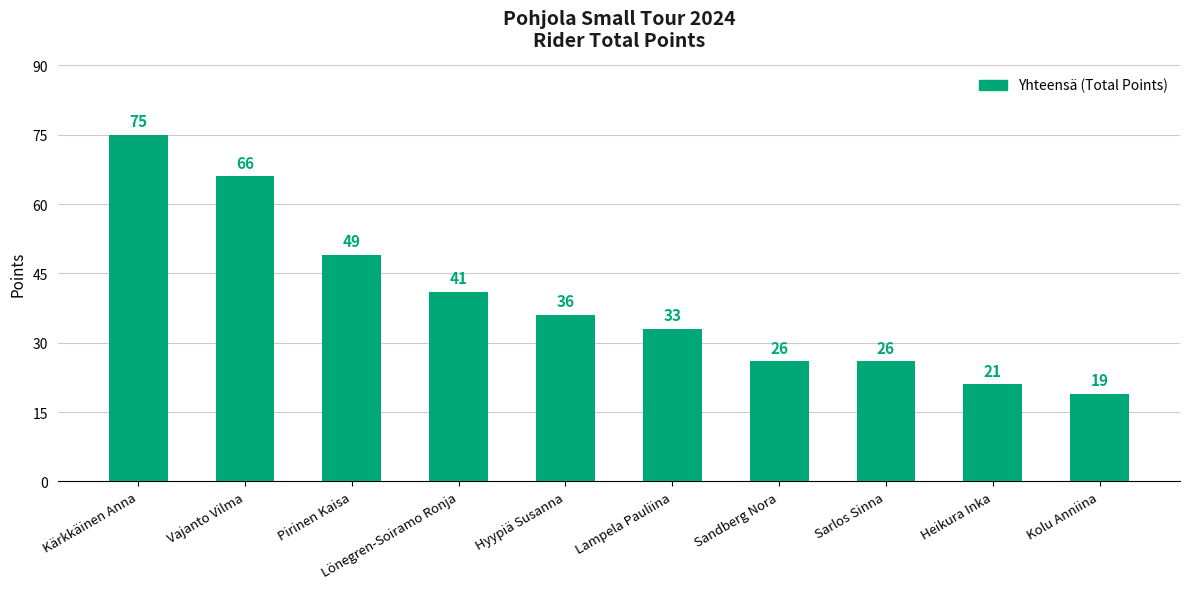

Reading right to left, transcribe all the data shown in this chart.

19	21	26	26	33	36	41	49	66	75